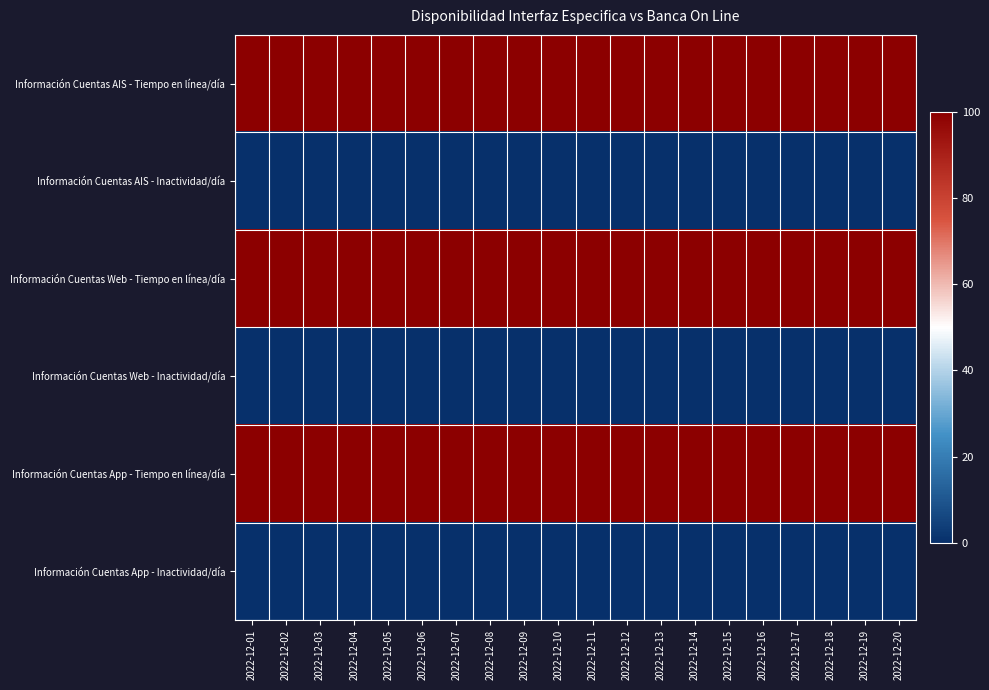

At how many categories does at least one series exceed 43?

20